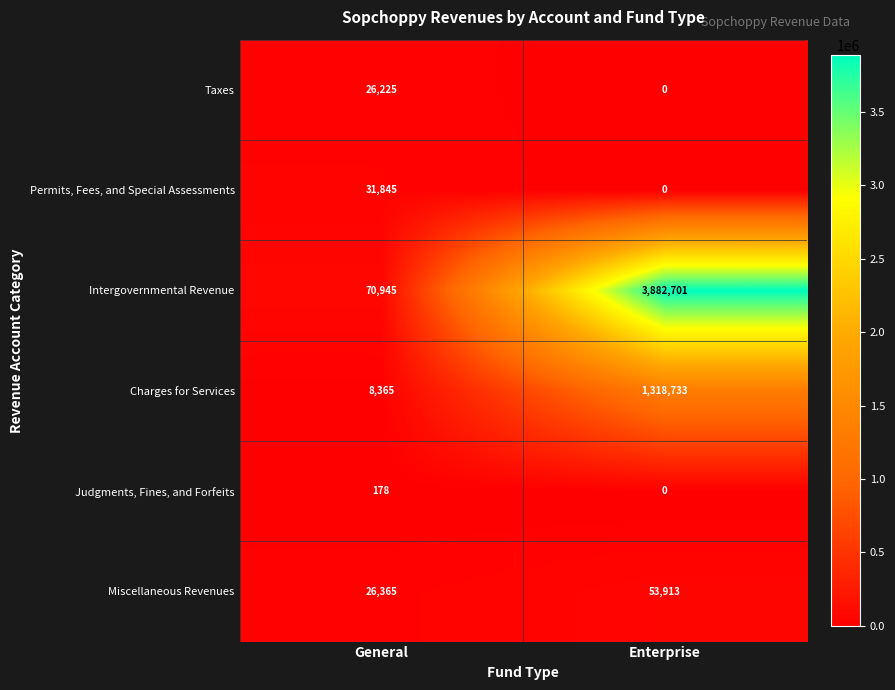

Which series changed the most between General and Enterprise?

Intergovernmental Revenue